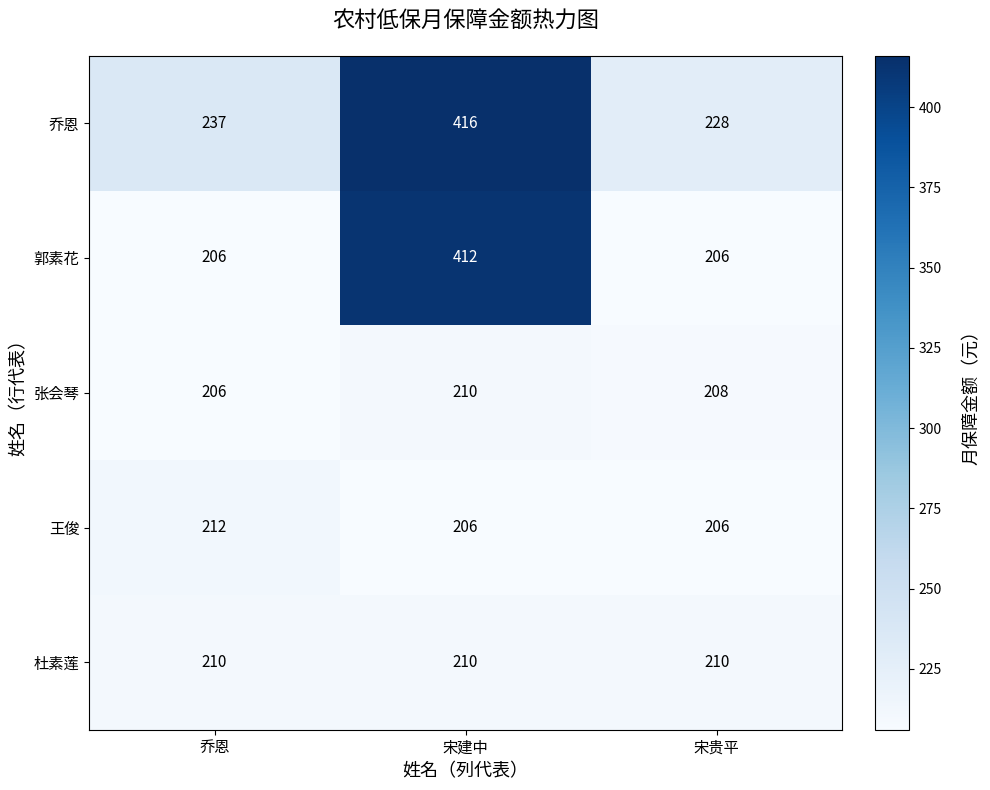

At which category is the sum across all series the highest?

宋建中